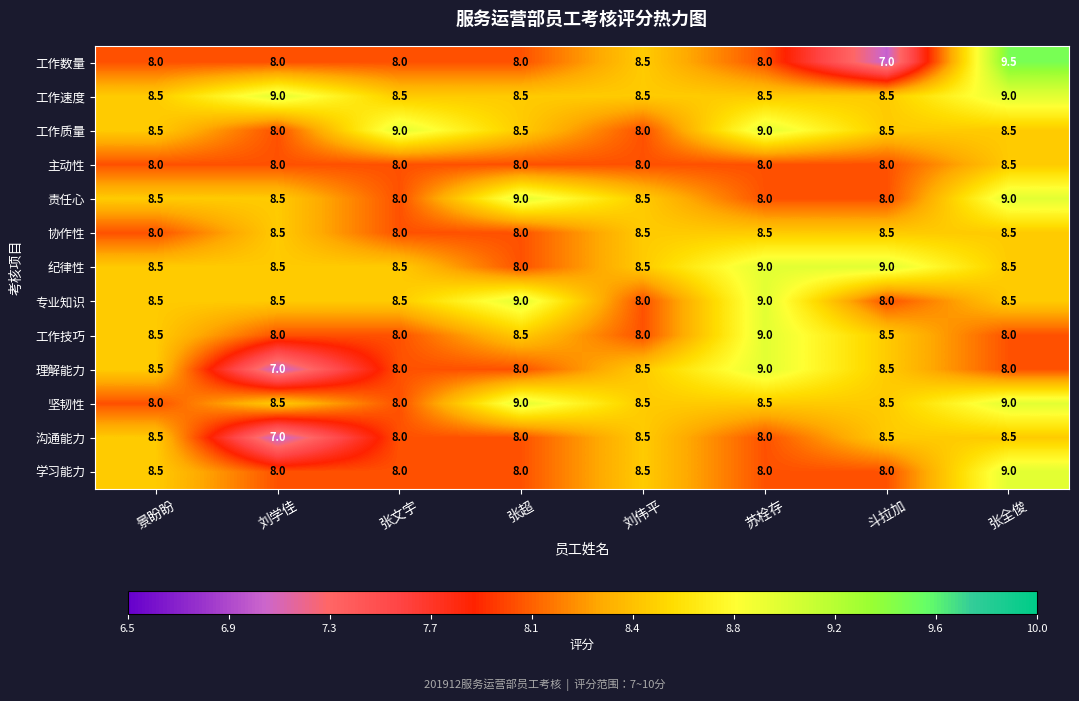

Is it true that 工作数量 equals 8.0 at 刘学佳?

True